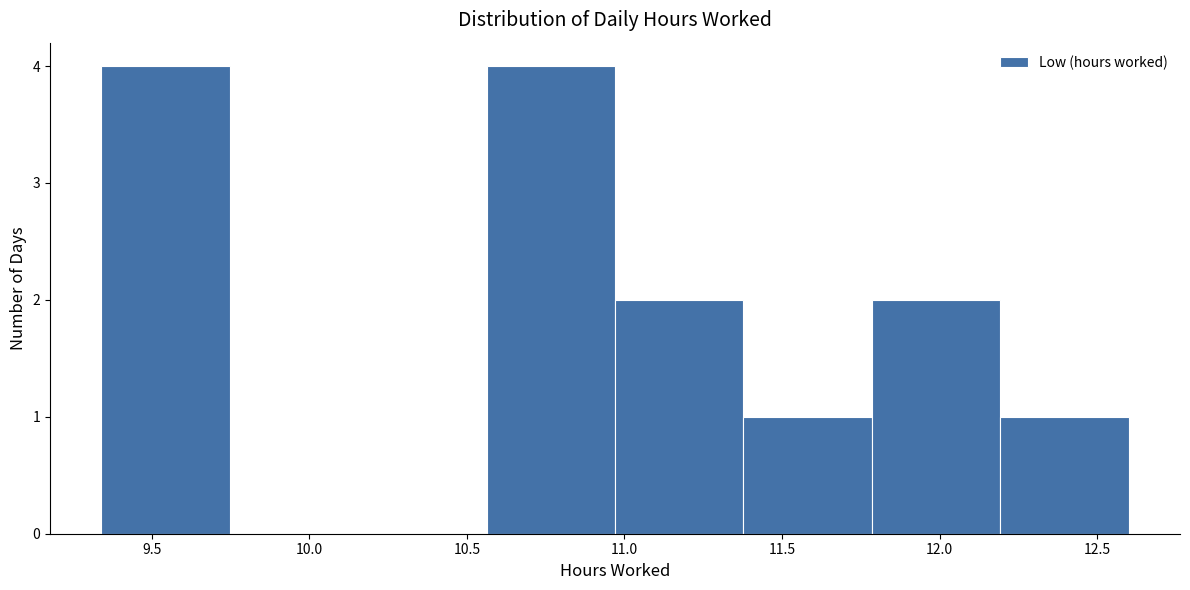

How tall is the bar that spans 10.55 to 10.95 on the x-axis? Neither the bar edges nor the heights are printed on the chart, so give them approximately, as read against the axes.

4